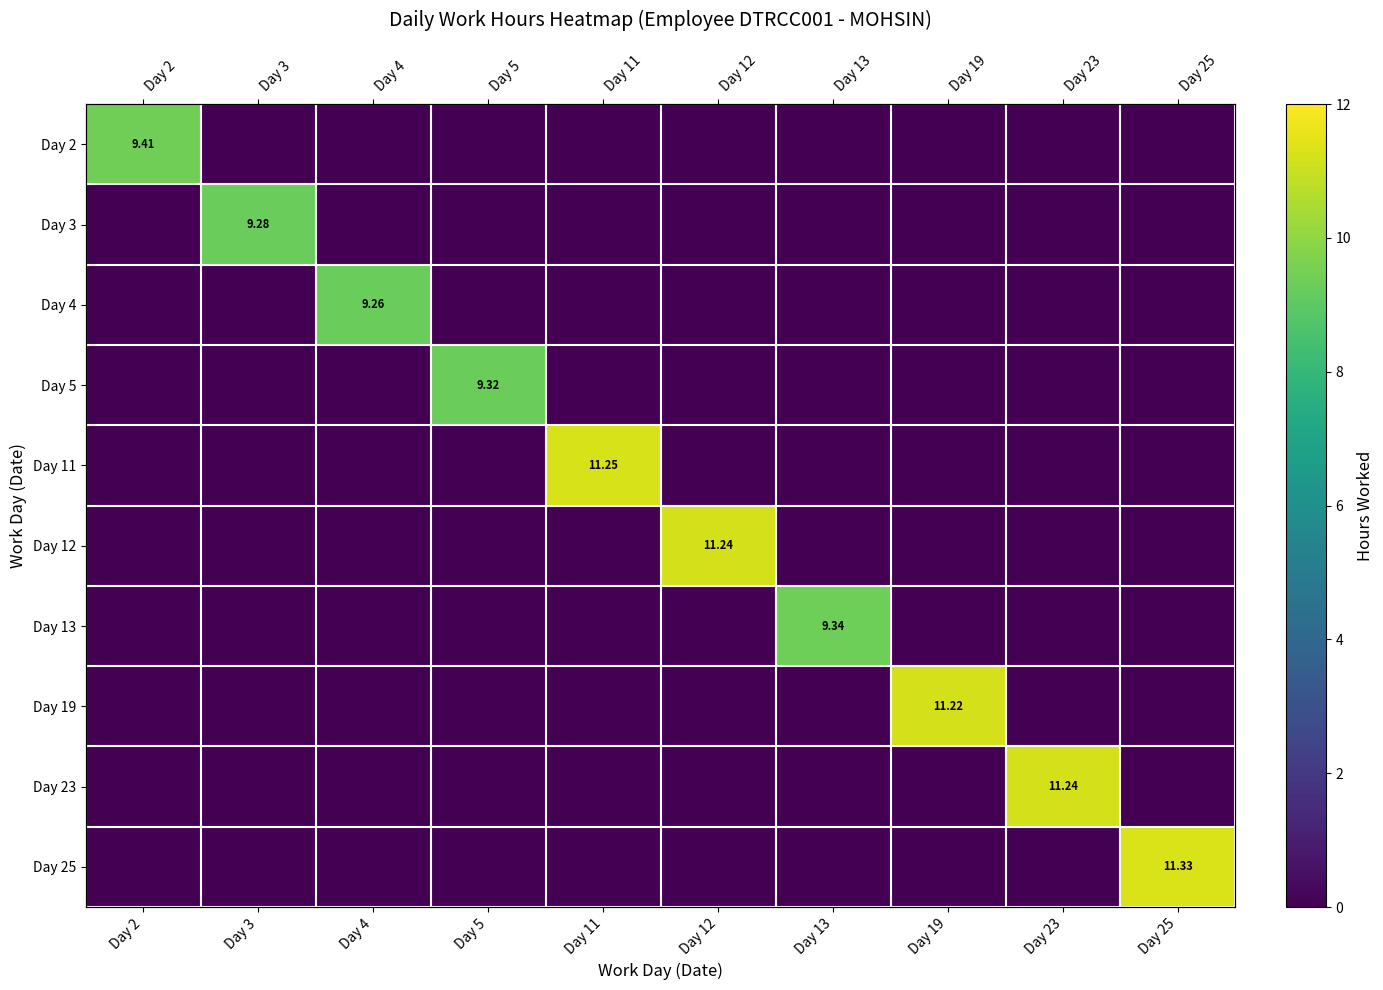

At Day 13, list the series in order from largest to smallest.

Day 13, Day 2, Day 3, Day 4, Day 5, Day 11, Day 12, Day 19, Day 23, Day 25